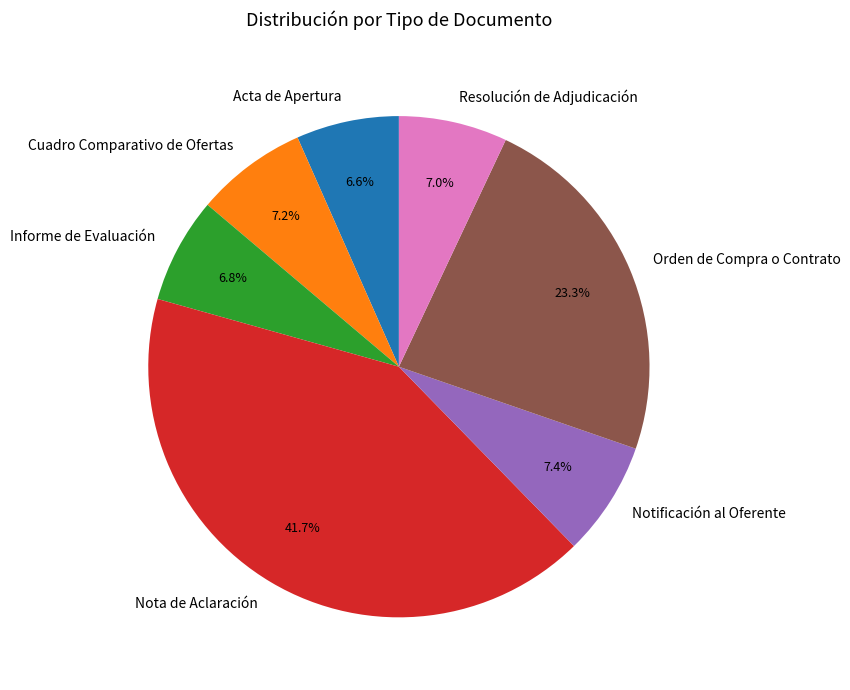

How many segments does this pie chart have?

7